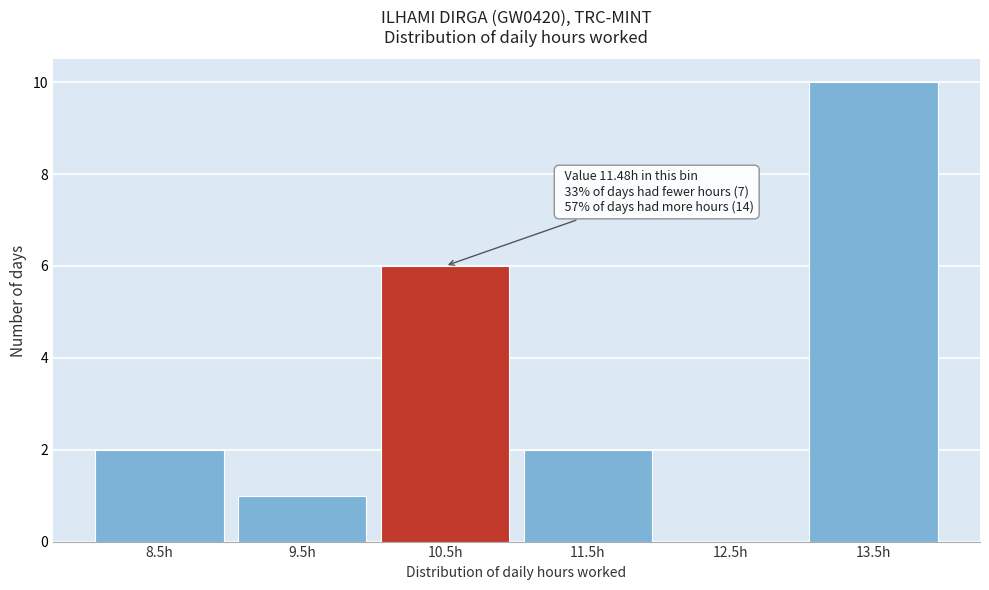

Reading right to left, what are all the values shown in this chart?

13.5h=10	12.5h=0	11.5h=2	10.5h=6	9.5h=1	8.5h=2